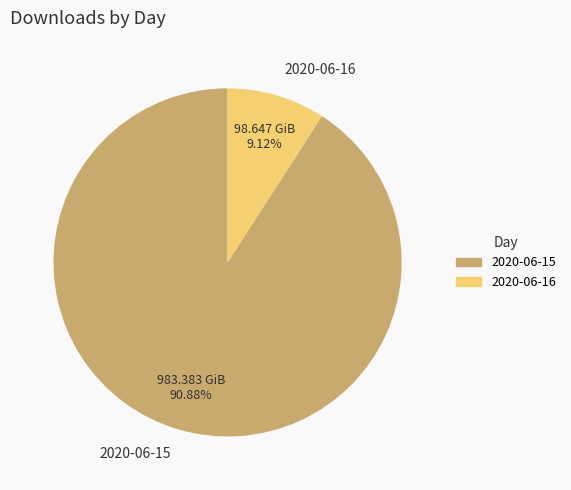

Which category has the smallest portion of the pie?

2020-06-16